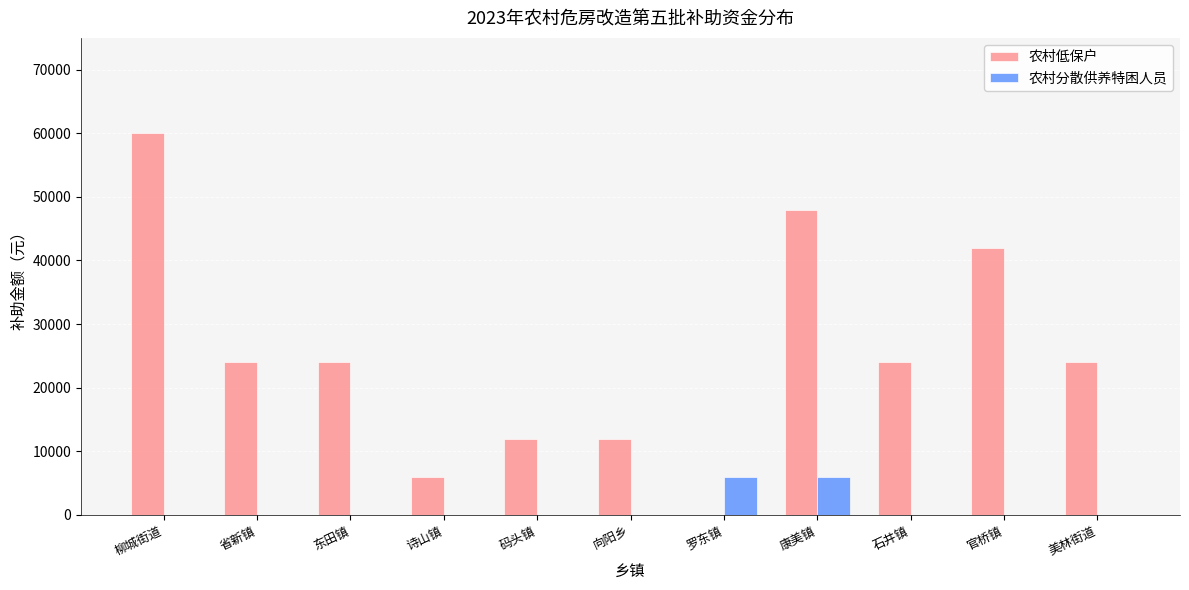

How many values in the 农村分散供养特困人员 series exceed 0?

2